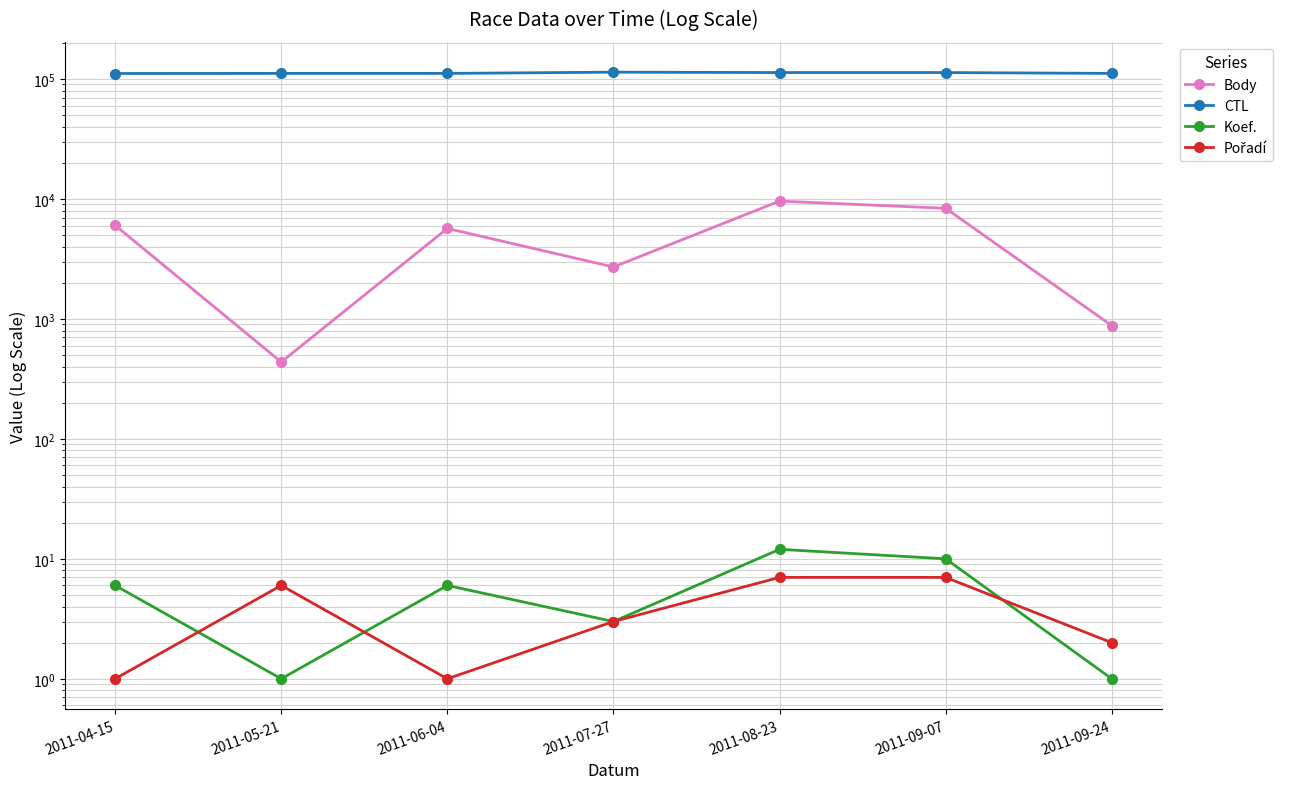

Reading right to left, extract all data points from this chart.

Body: 2011-09-24=879	2011-09-07=8357	2011-08-23=9600	2011-07-27=2708	2011-06-04=5677	2011-05-21=437	2011-04-15=6025
CTL: 2011-09-24=111338	2011-09-07=113129	2011-08-23=113128	2011-07-27=114013	2011-06-04=111308	2011-05-21=111305	2011-04-15=111102
Koef.: 2011-09-24=1	2011-09-07=10	2011-08-23=12	2011-07-27=3	2011-06-04=6	2011-05-21=1	2011-04-15=6
Pořadí: 2011-09-24=2	2011-09-07=7	2011-08-23=7	2011-07-27=3	2011-06-04=1	2011-05-21=6	2011-04-15=1